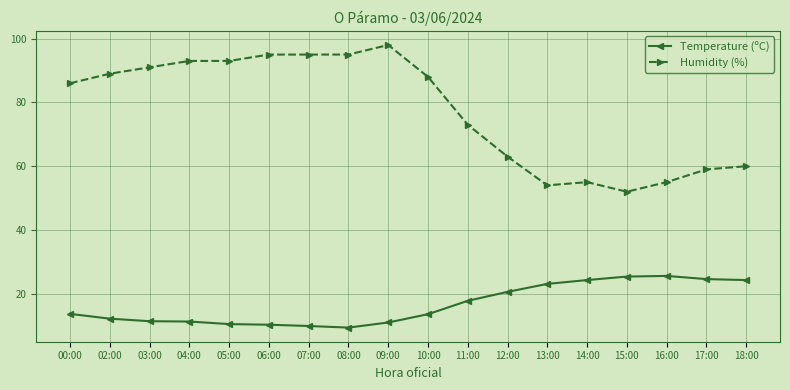

What are all the series names shown in the legend?

Temperature (ºC), Humidity (%)